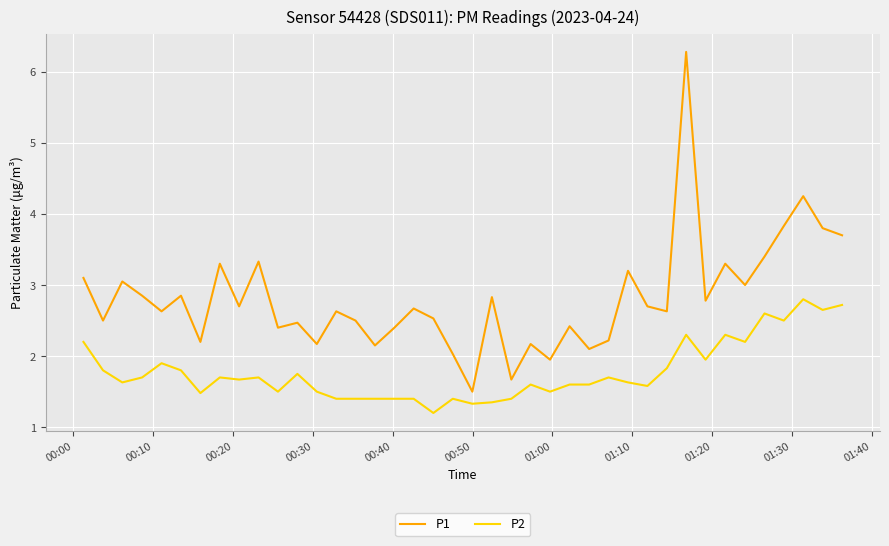

What are all the series names shown in the legend?

P1, P2